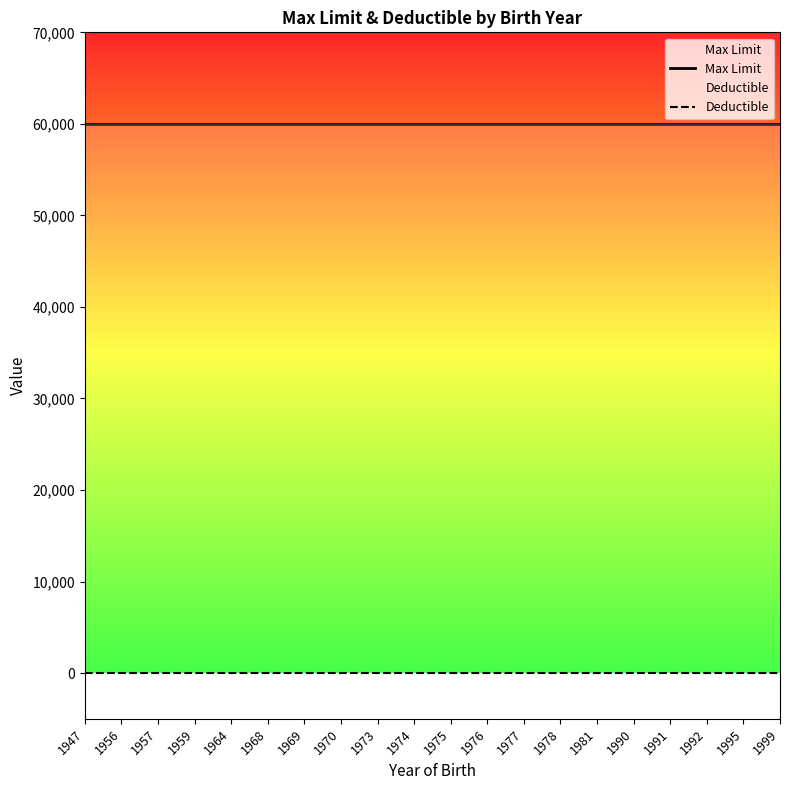

List the series in order of their overall mean, lowest first.

Deductible, Max Limit